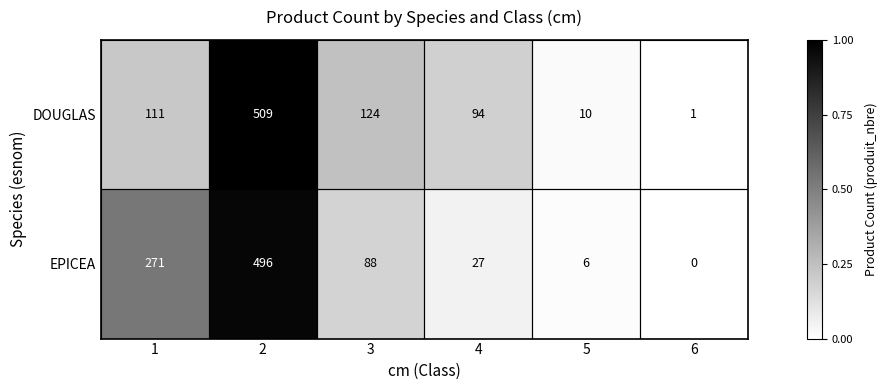

List the series in order of their peak value, highest first.

DOUGLAS, EPICEA